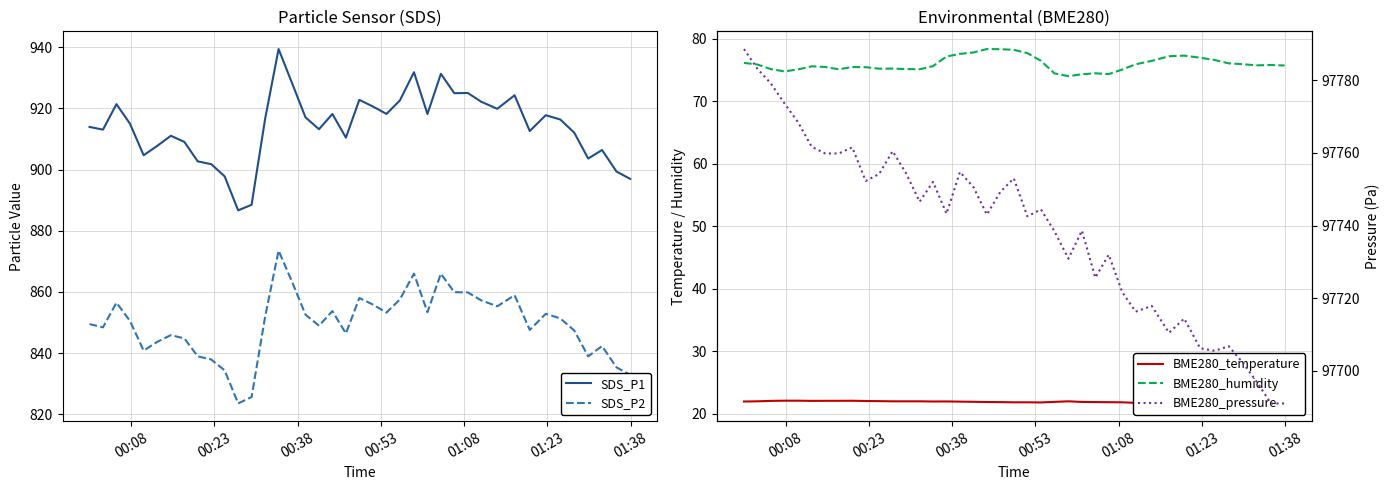

How many interior local valleys does the SDS_P2 series have?

10